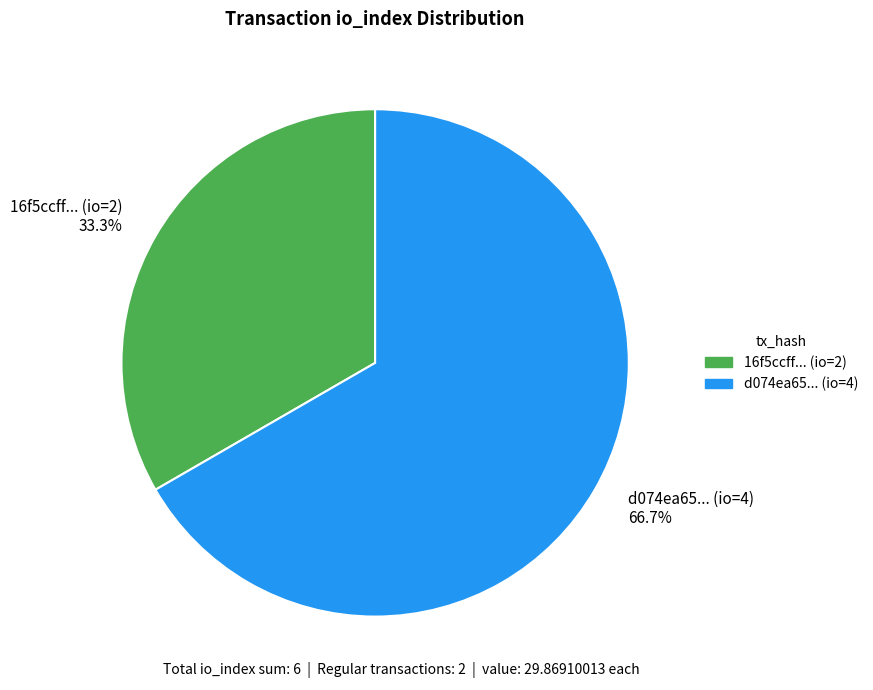

Which has a higher value, 16f5ccff... (io=2) 33.3% or d074ea65... (io=4) 66.7%?

d074ea65... (io=4) 66.7%